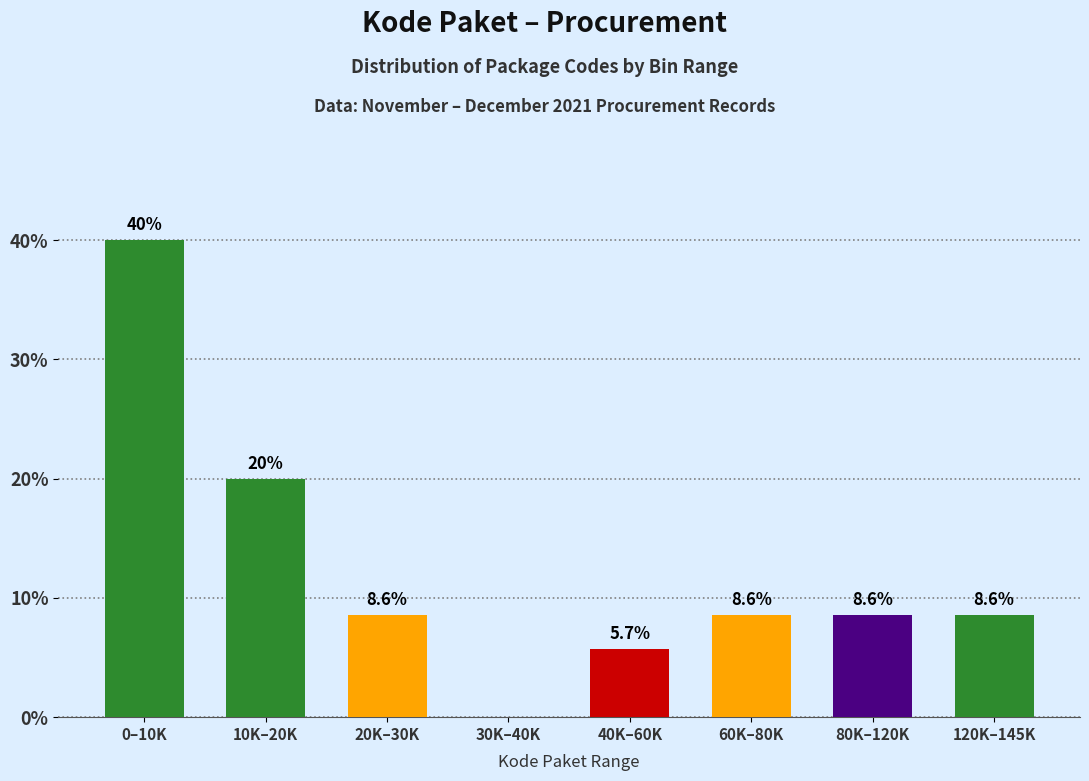

Reading left to right, what are all the values shown in this chart?

0–10K=40.0	10K–20K=20.0	20K–30K=8.6	30K–40K=0.0	40K–60K=5.7	60K–80K=8.6	80K–120K=8.6	120K–145K=8.6